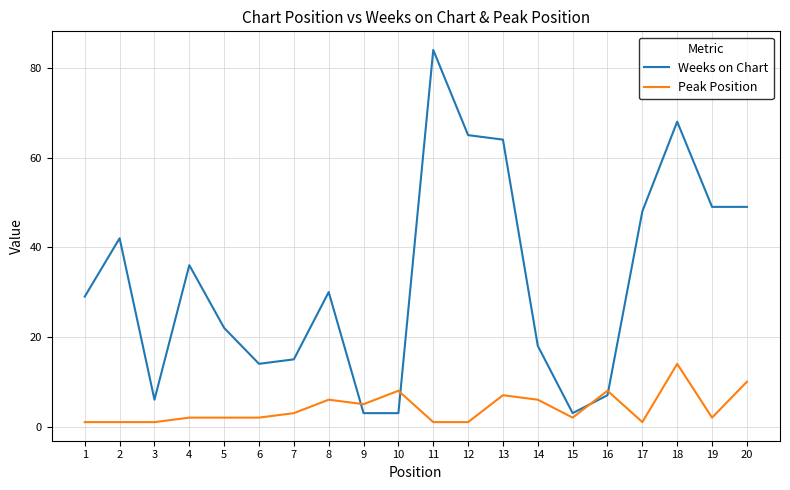

At which category does the chart reach its peak across all series?

11